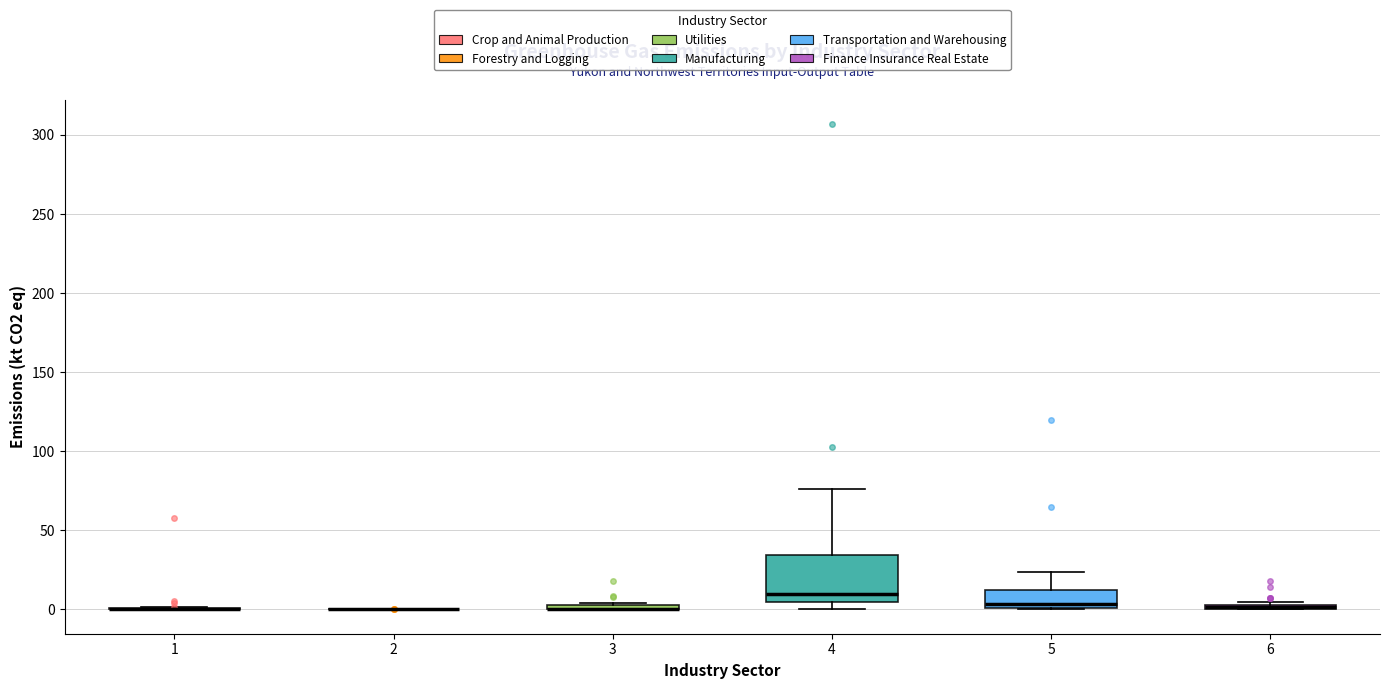

Where is the upper edge of the box at x = 3 on the y-axis? The values are not printed on the chart, so give them approximately, as read against the axis.

5